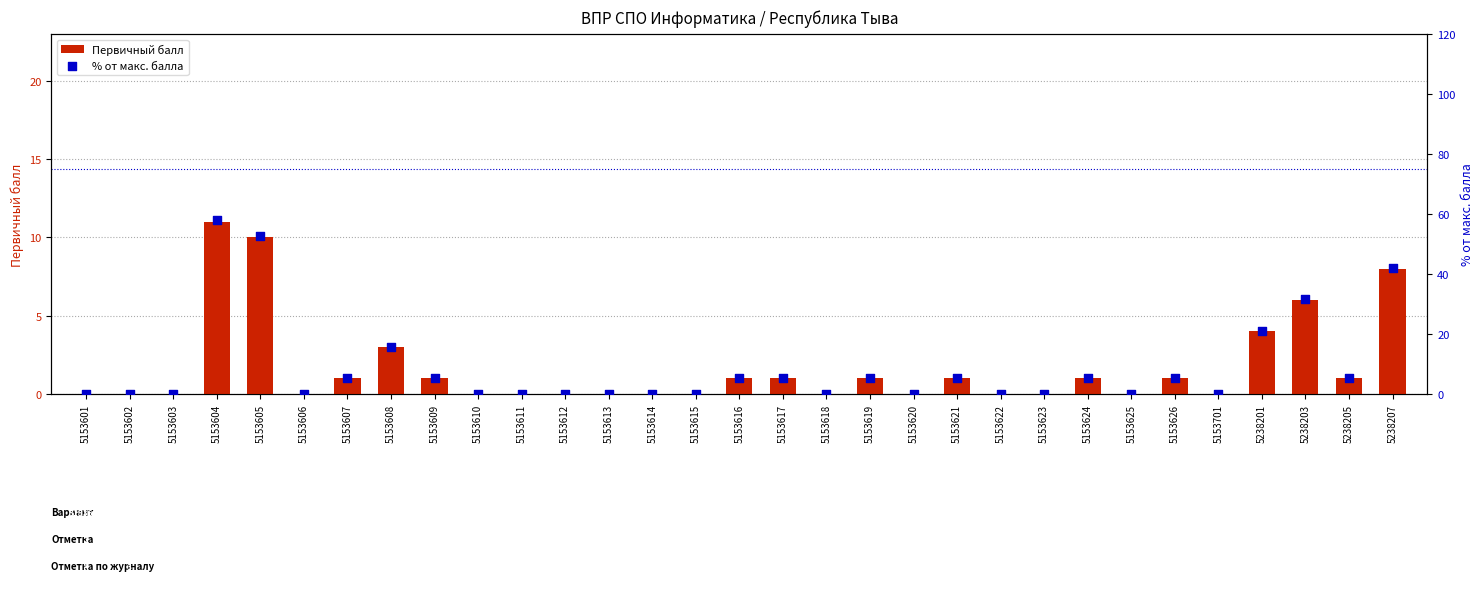

Which series has the largest total across all categories?

% от макс. балла